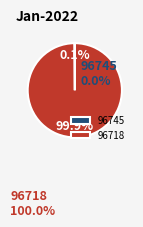

To the nearest percent, what is the difference between the largest and smallest slice percentages?

100%